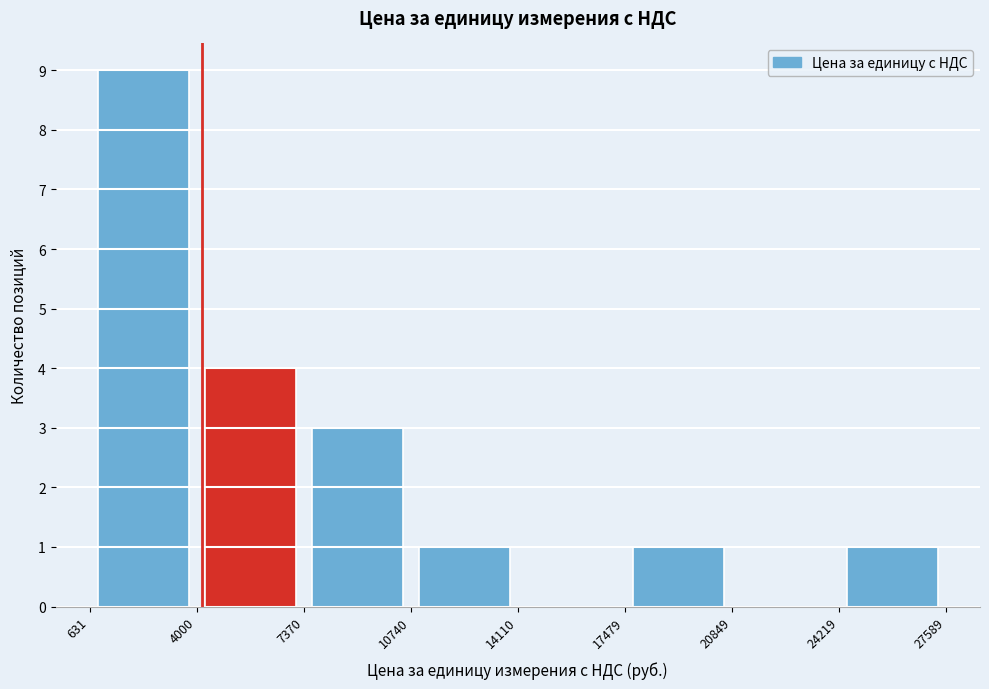

How tall is the bar that spans 4000 to 7370 on the x-axis? The values are not printed on the chart, so give them approximately, as read against the axis.

4